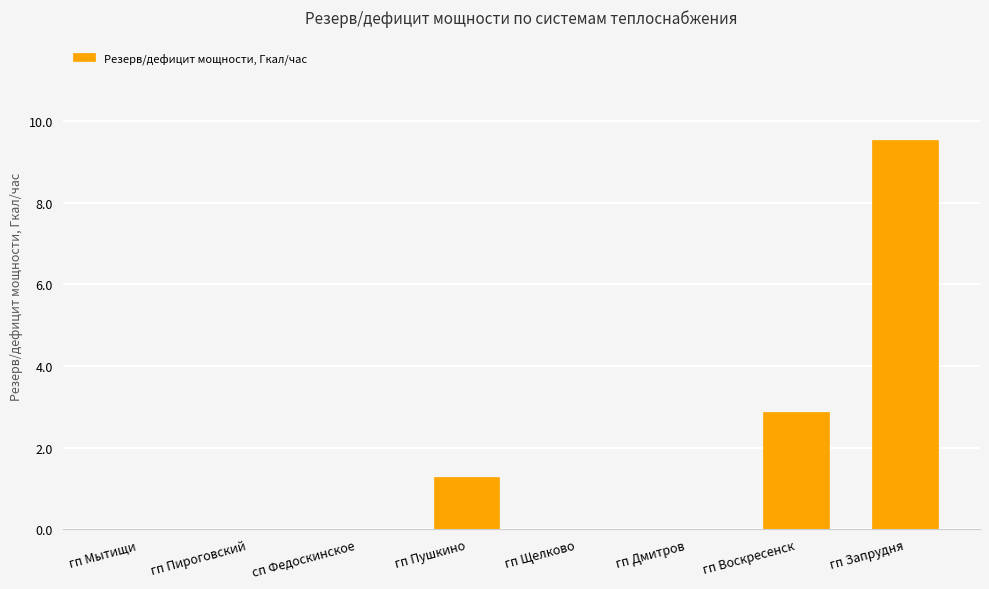

What is the change in value from сп Федоскинское to гп Запрудня?

+9.5